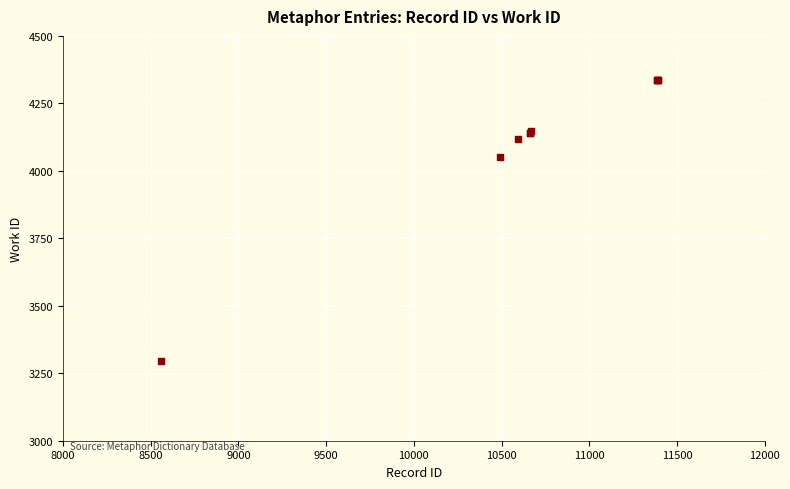

What Y value in the scatter plot is closest to 3814?

4052